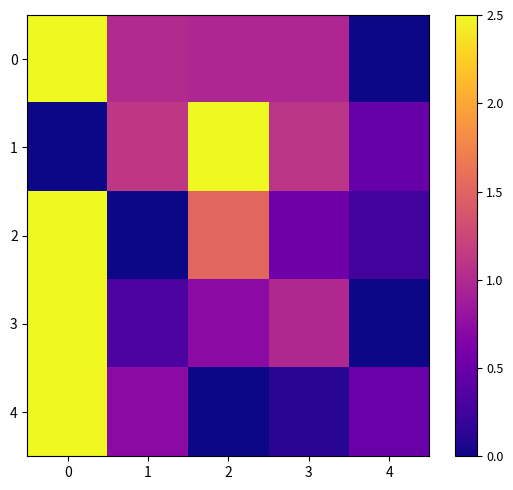

List the series in order of their peak value, highest first.

0, 1, 2, 3, 4